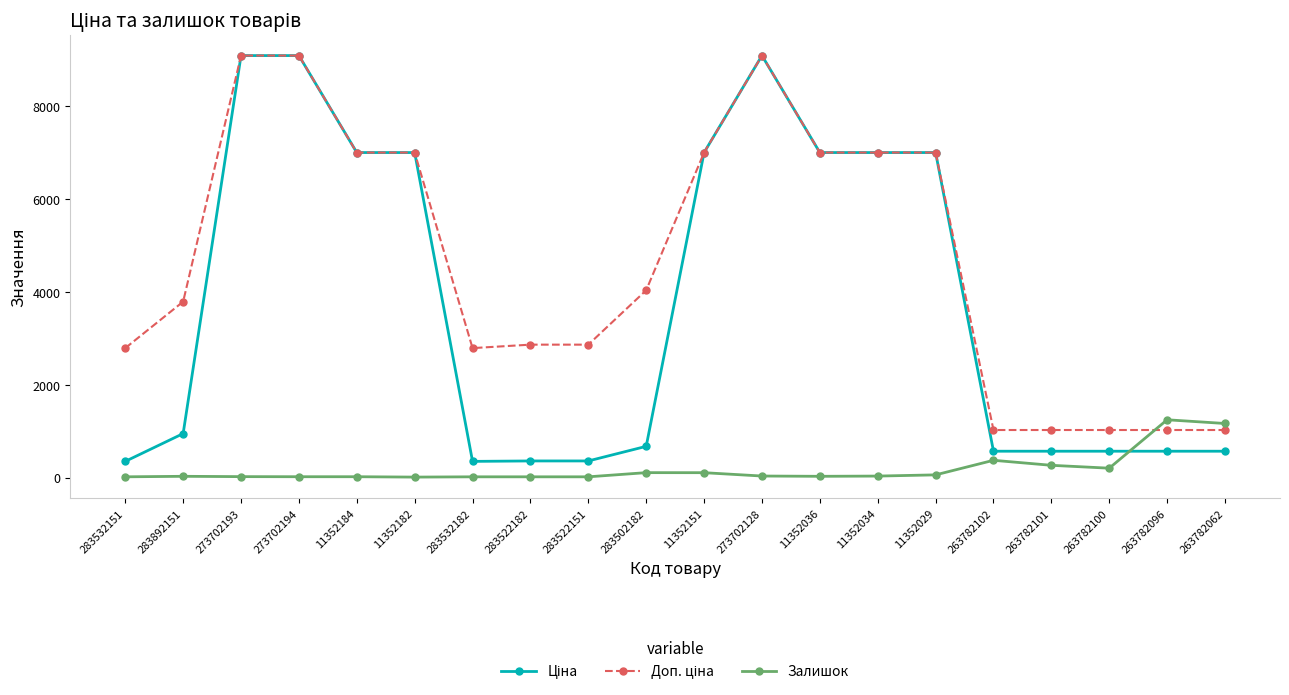

At how many categories does at least one series exceed 7465?

3